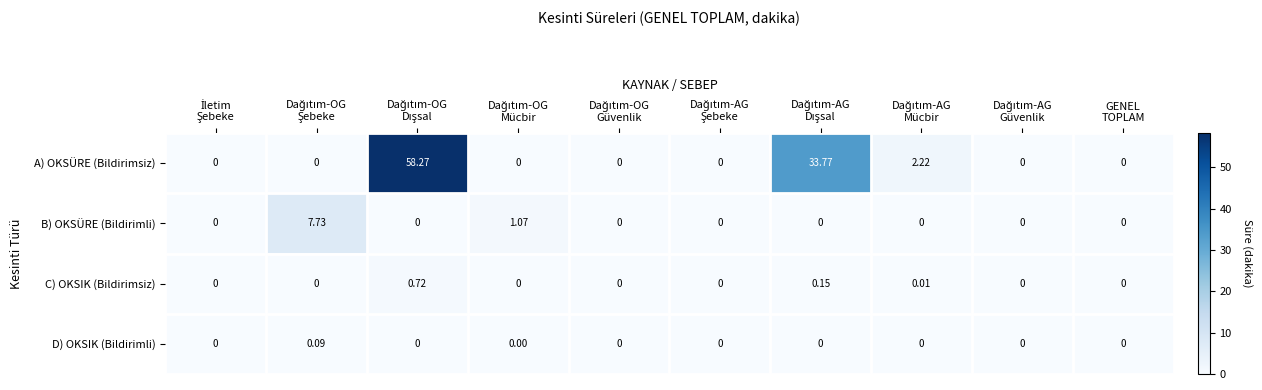

Which series has the largest total across all categories?

A) OKSÜRE (Bildirimsiz)